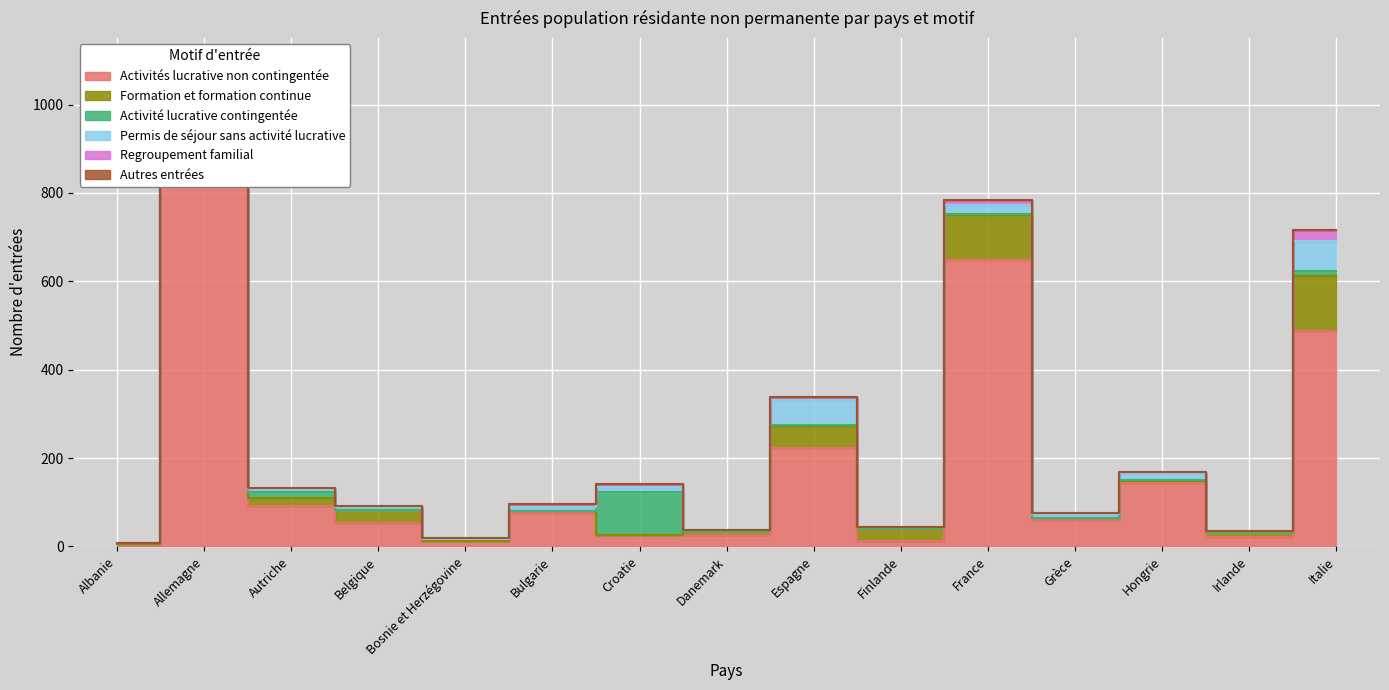

Reading left to right, what are all the values shown in this chart?

Activités lucrative non contingentée: 6	897	91	52	12	76	25	26	223	12	649	60	144	21	487
Formation et formation continue: 0	115	19	30	0	4	1	8	50	30	100	5	3	11	125
Activité lucrative contingentée: 1	8	12	1	5	0	98	1	1	0	4	0	3	1	11
Permis de séjour sans activité lucrative: 1	53	8	5	0	10	10	2	57	1	20	9	15	1	68
Regroupement familial: 0	22	2	3	1	5	8	0	8	0	11	1	3	0	26
Autres entrées: 0	1	1	0	0	0	0	0	0	0	1	0	0	0	0